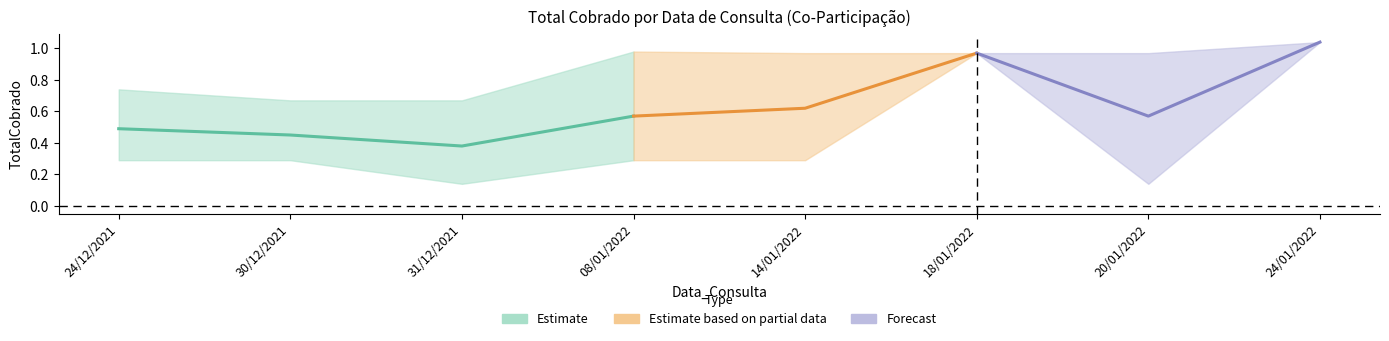

How many interior local peaks does the Co-Participação (lower) series have?

1